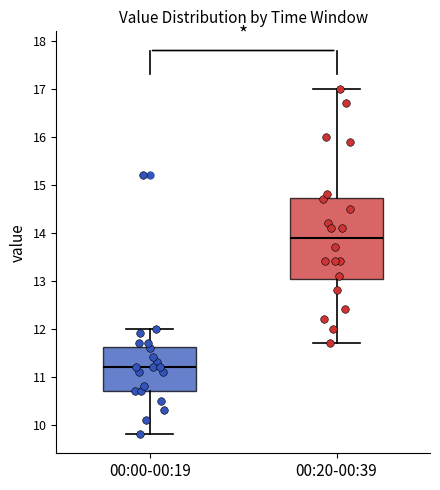

Which box is the tallest, from its lower edge to its upper edge?

00:20-00:39